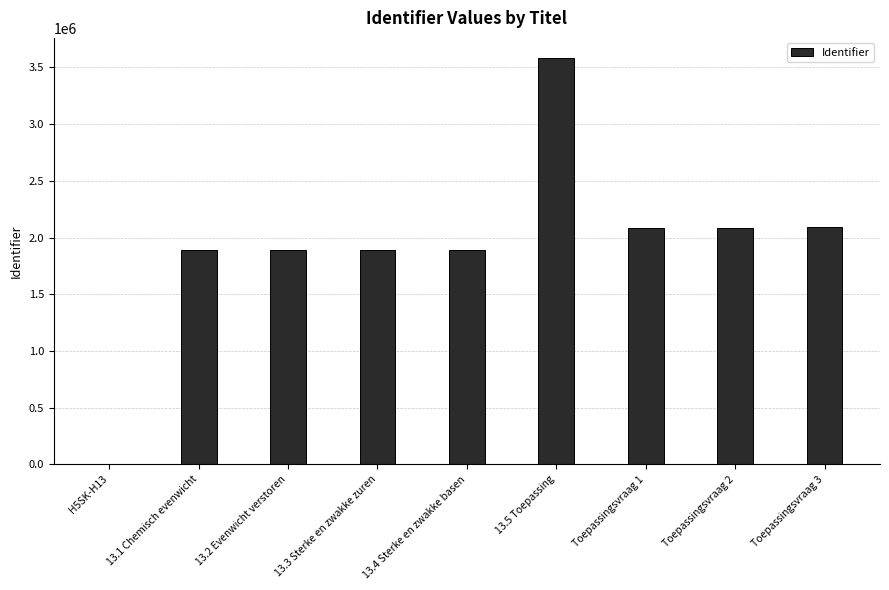

What is the sum of all values?

17403066